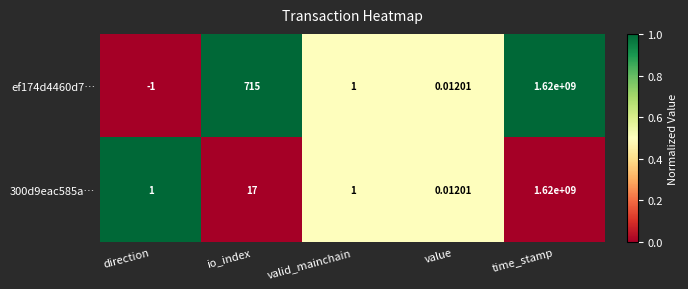

At io_index, list the series in order from smallest to largest.

300d9eac585a…, ef174d4460d7…